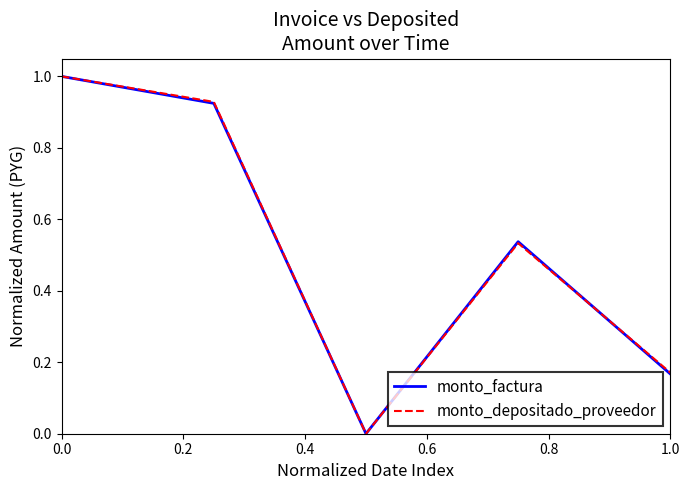

What is the maximum value for monto_factura?

1.0